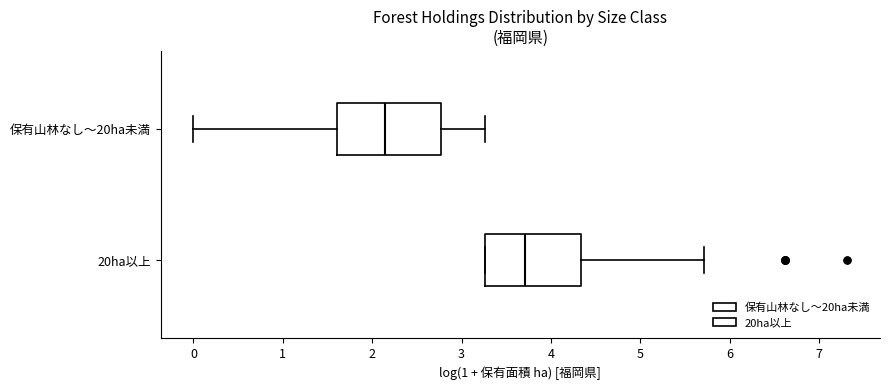

Which box has the furthest to the right median line?

20ha以上